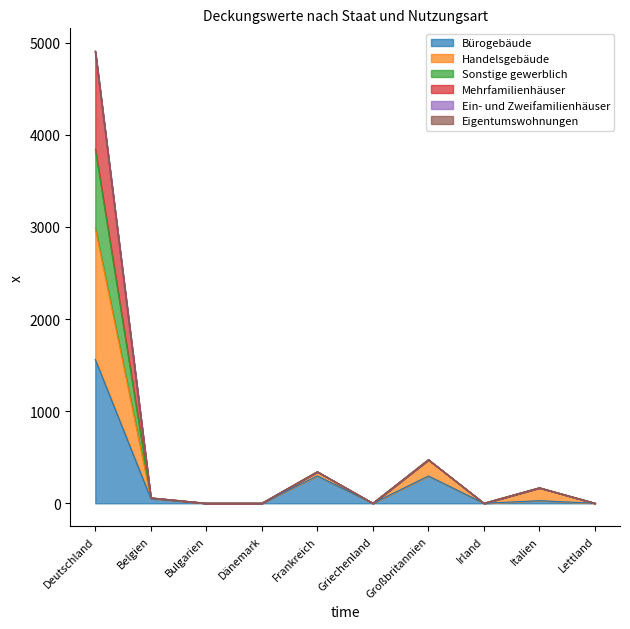

At how many categories does at least one series exceed 1255?

1